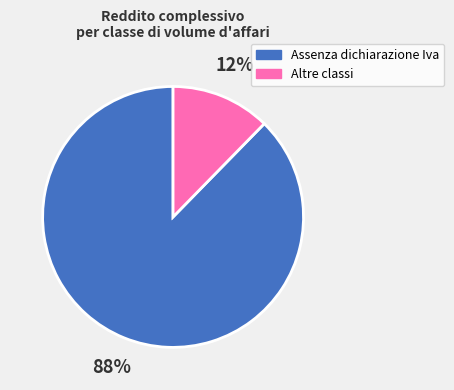

Is there a majority slice in this chart?

Yes